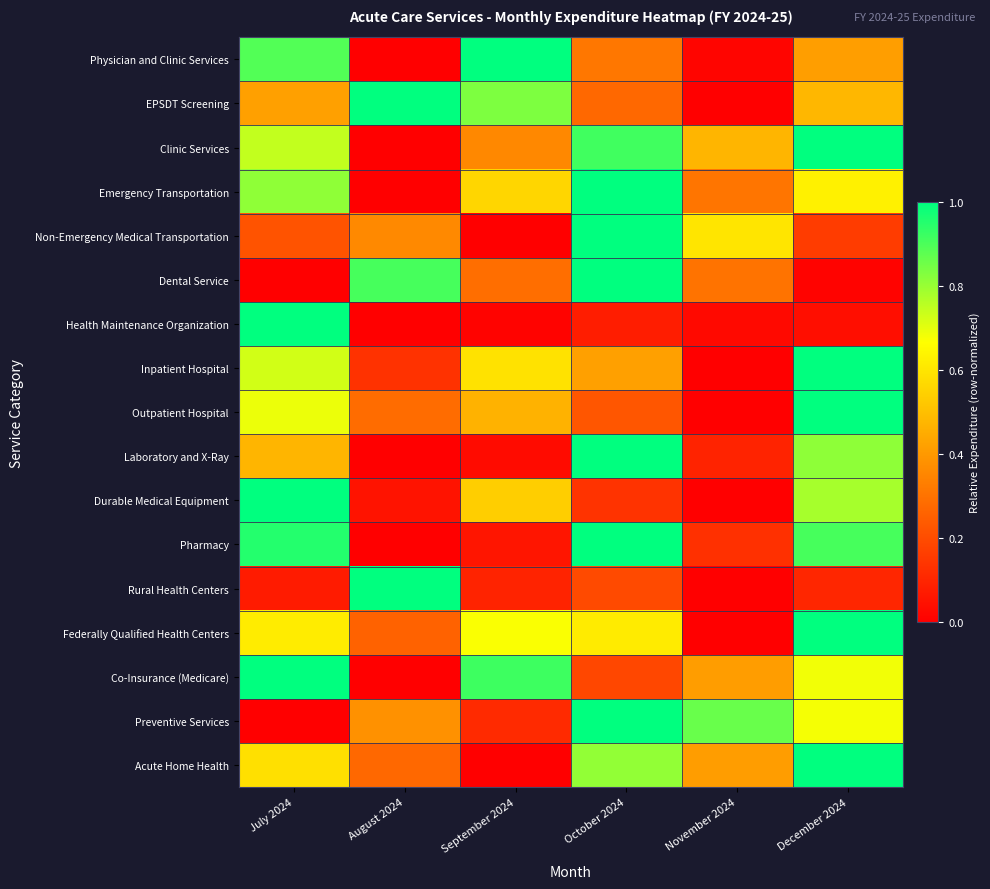

Rank the series by their maximum value, from lowest to highest.

Physician and Clinic Services, EPSDT Screening, Clinic Services, Emergency Transportation, Non-Emergency Medical Transportation, Dental Service, Health Maintenance Organization, Inpatient Hospital, Outpatient Hospital, Laboratory and X-Ray, Durable Medical Equipment, Pharmacy, Rural Health Centers, Federally Qualified Health Centers, Co-Insurance (Medicare), Preventive Services, Acute Home Health